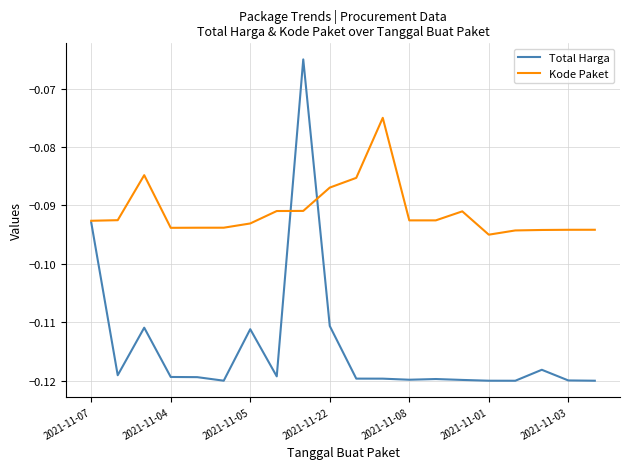

True or false: Total Harga and Kode Paket cross at least once.

True